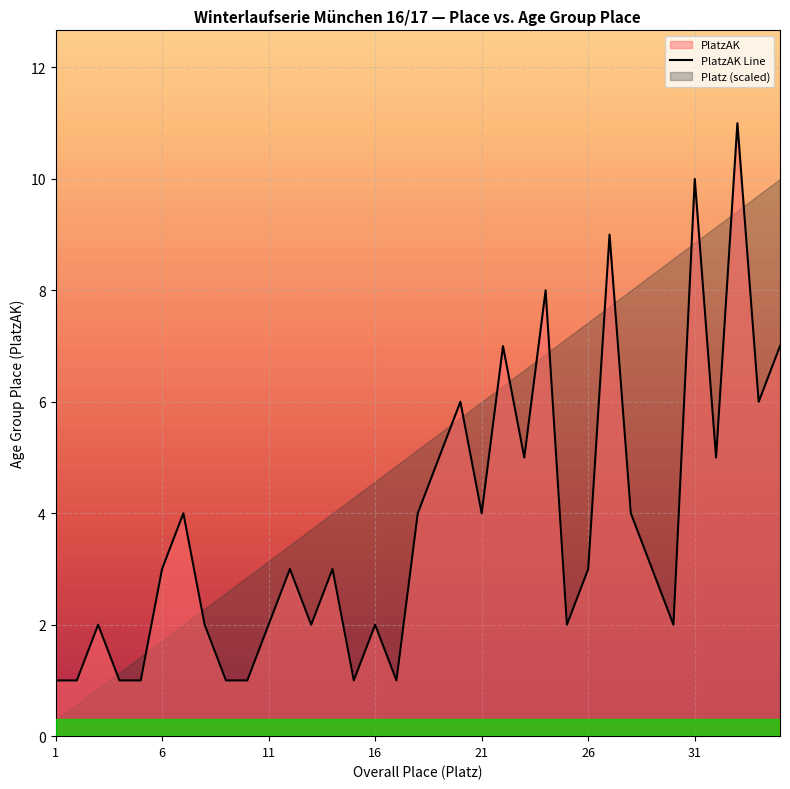

What is the maximum value for PlatzAK Line?

11